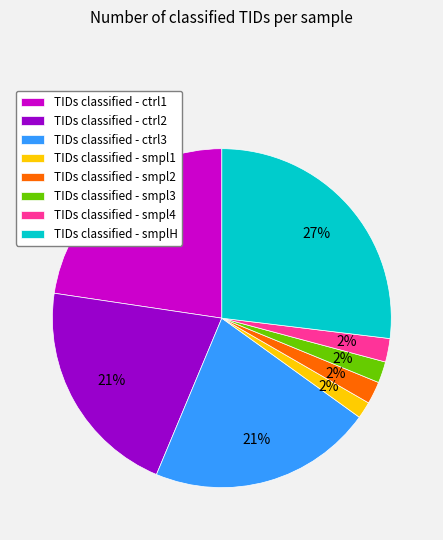

To the nearest percent, what is the average slice percentage?

12%